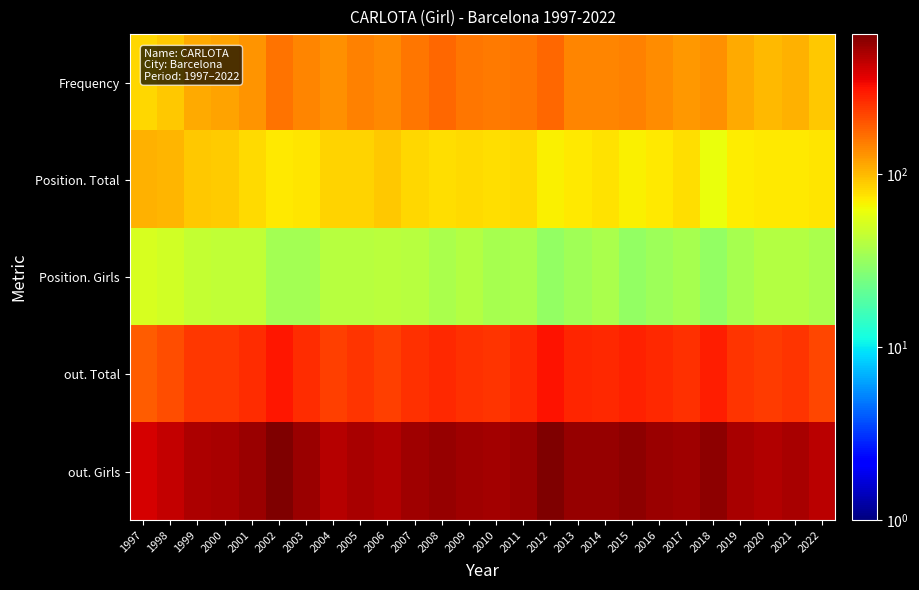

Reading right to left, extract all data points from this chart.

Frequency: 2022=92	2021=106	2020=100	2019=111	2018=134	2017=125	2016=135	2015=147	2014=142	2013=144	2012=177	2011=158	2010=153	2009=160	2008=174	2007=160	2006=140	2005=147	2004=133	2003=145	2002=161	2001=131	2000=118	1999=111	1998=90	1997=82
Position. Total: 2022=75	2021=73	2020=73	2019=70	2018=61	2017=79	2016=73	2015=69	2014=76	2013=73	2012=68	2011=80	2010=79	2009=81	2008=79	2007=83	2006=91	2005=84	2004=84	2003=74	2002=72	2001=81	2000=88	1999=92	1998=104	1997=107
Position. Girls: 2022=37	2021=39	2020=39	2019=36	2018=31	2017=36	2016=33	2015=31	2014=37	2013=34	2012=31	2011=37	2010=36	2009=39	2008=37	2007=40	2006=42	2005=41	2004=40	2003=35	2002=35	2001=44	2000=44	1999=45	1998=49	1997=52
out. Total: 2022=222	2021=248	2020=236	2019=248	2018=288	2017=255	2016=266	2015=286	2014=271	2013=275	2012=313	2011=267	2010=250	2009=259	2008=269	2007=259	2006=230	2005=247	2004=229	2003=262	2002=308	2001=265	2000=243	1999=243	1998=208	1997=189
out. Girls: 2022=461	2021=509	2020=481	2019=504	2018=588	2017=528	2016=547	2015=592	2014=563	2013=564	2012=644	2011=546	2010=519	2009=538	2008=556	2007=533	2006=476	2005=511	2004=471	2003=541	2002=635	2001=544	2000=502	1999=499	1998=434	1997=390